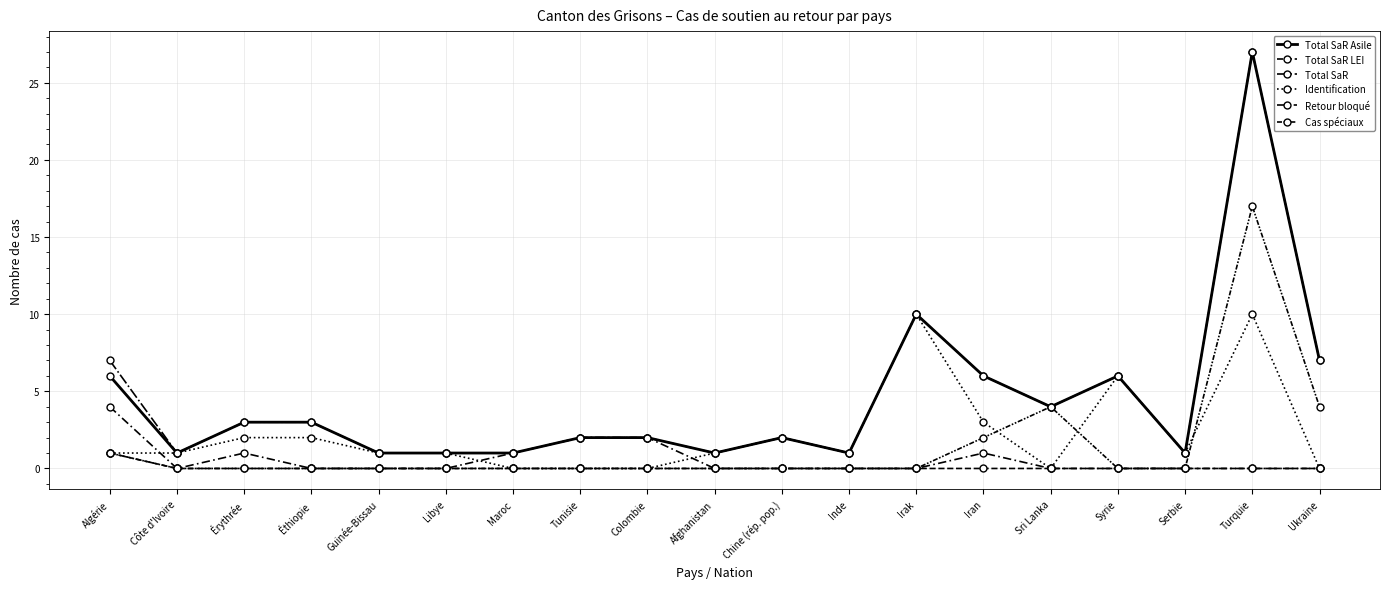

How many lines are shown in the chart?

6